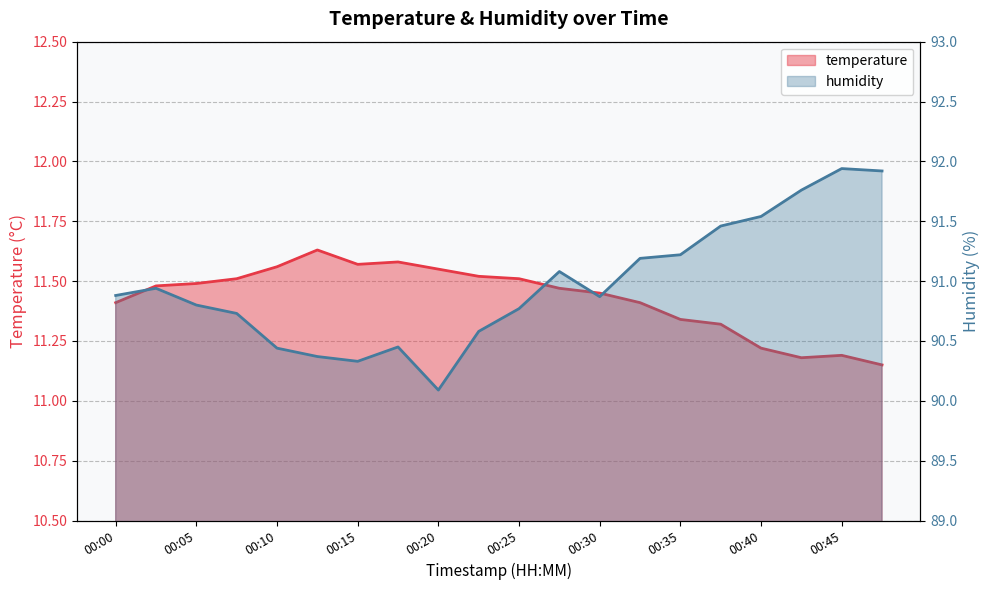

At which label is temperature closest to 11?

00:47